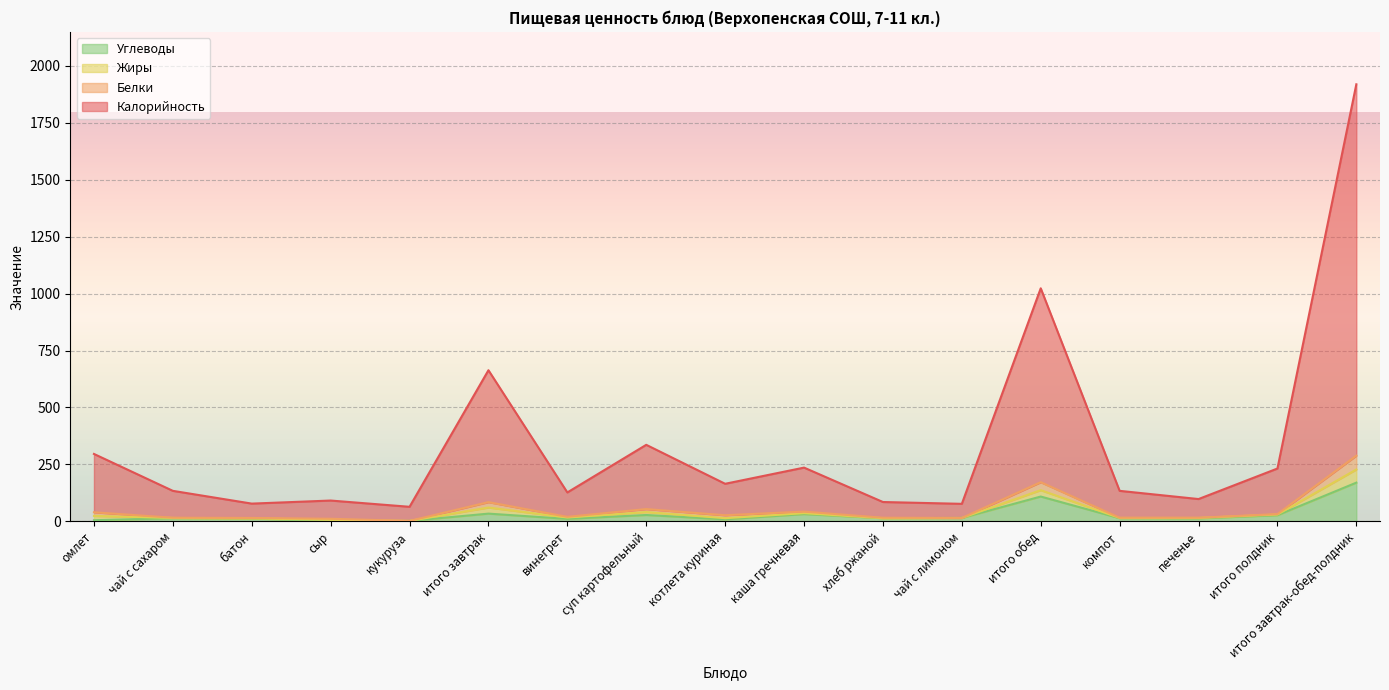

How many lines are shown in the chart?

4